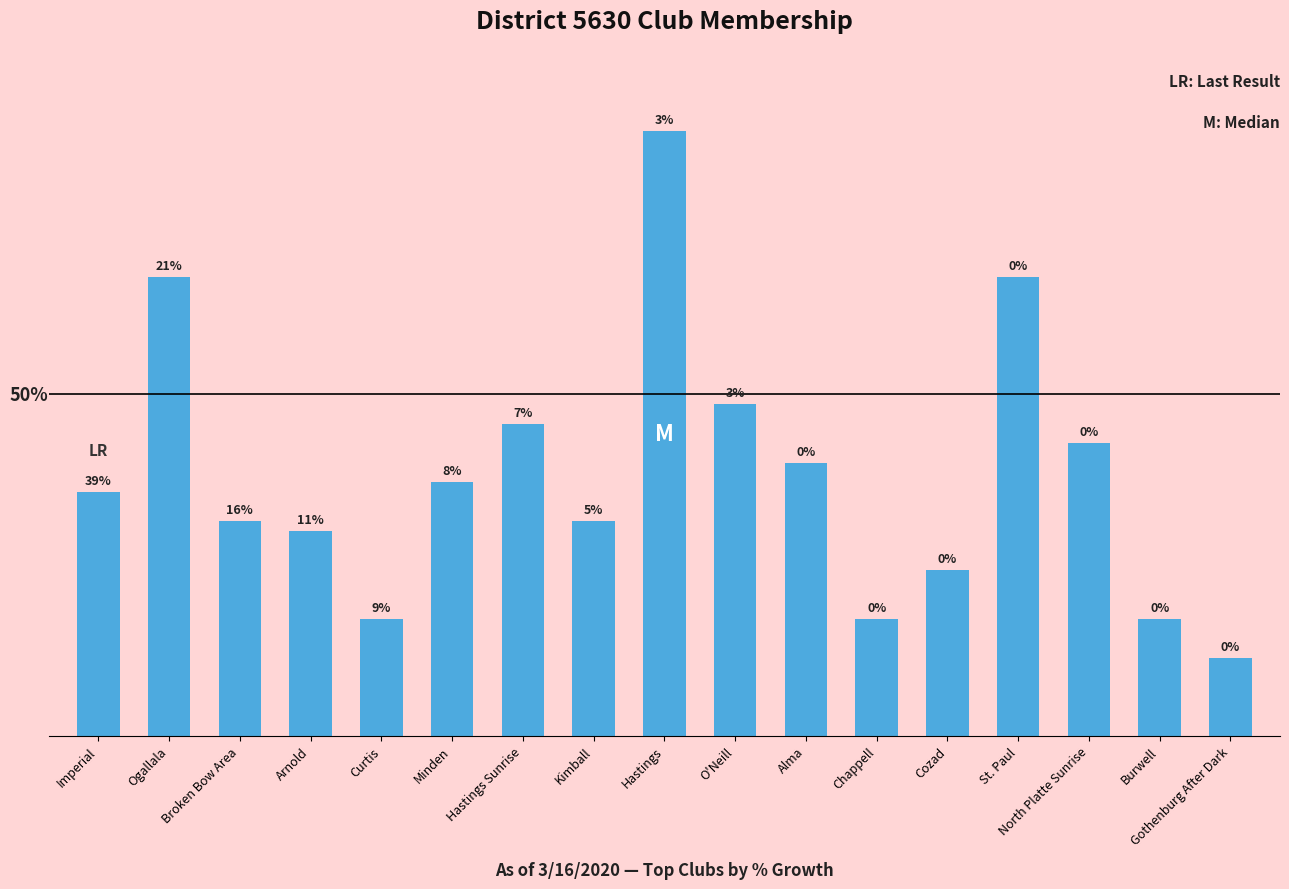

Reading left to right, what are all the values shown in this chart?

Imperial=25	Ogallala=47	Broken Bow Area=22	Arnold=21	Curtis=12	Minden=26	Hastings Sunrise=32	Kimball=22	Hastings=62	O'Neill=34	Alma=28	Chappell=12	Cozad=17	St. Paul=47	North Platte Sunrise=30	Burwell=12	Gothenburg After Dark=8